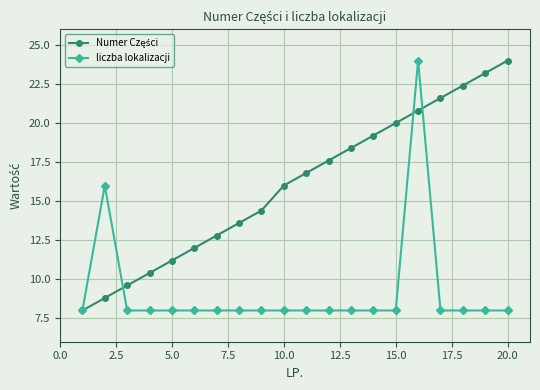

Does the chart display data point markers on the line(s)?

Yes